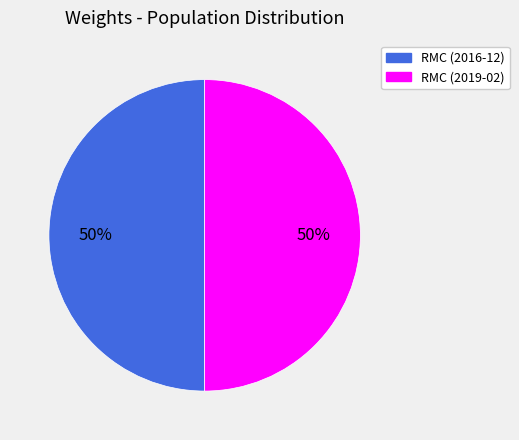

To the nearest percent, what is the combined percentage of RMC (2016-12) and RMC (2019-02)?

100%